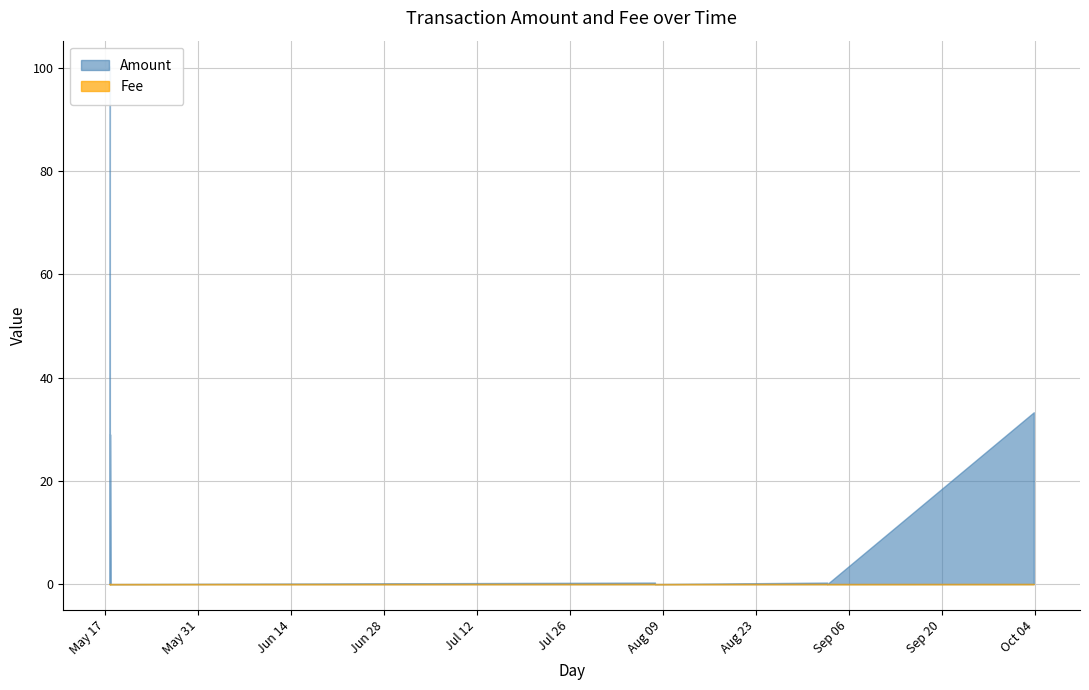

True or false: Amount has a value of 29.0 at 2022-05-17 17:36:03.

True